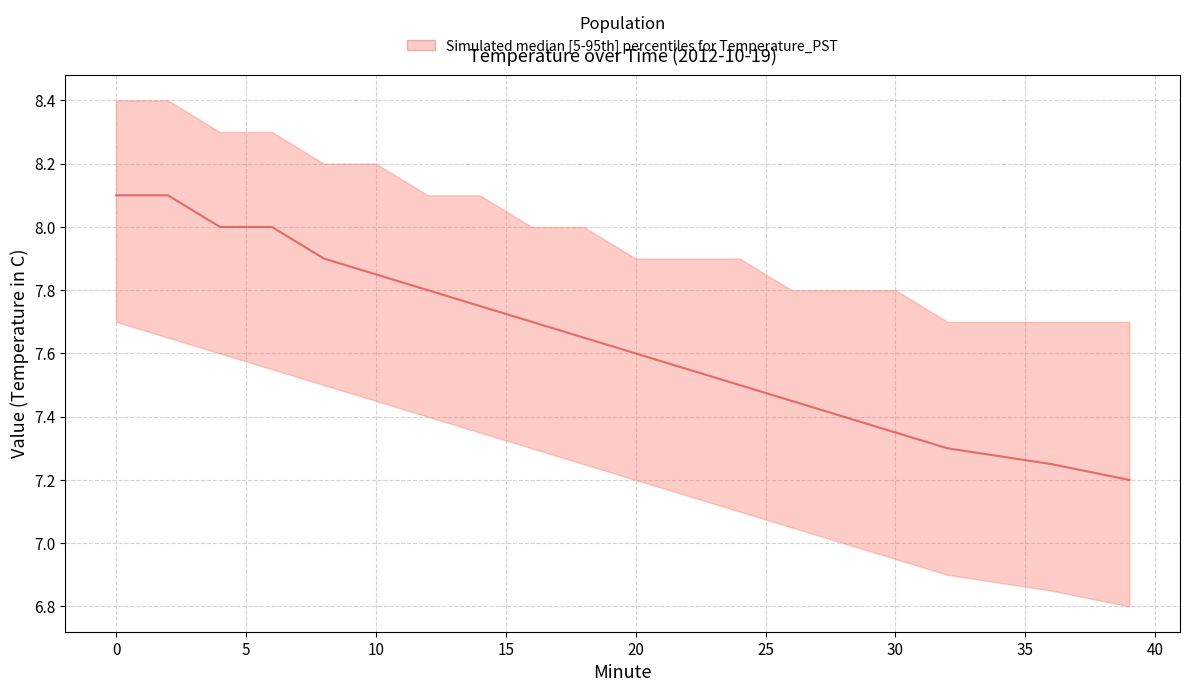

What is the sum of all values?

145.4